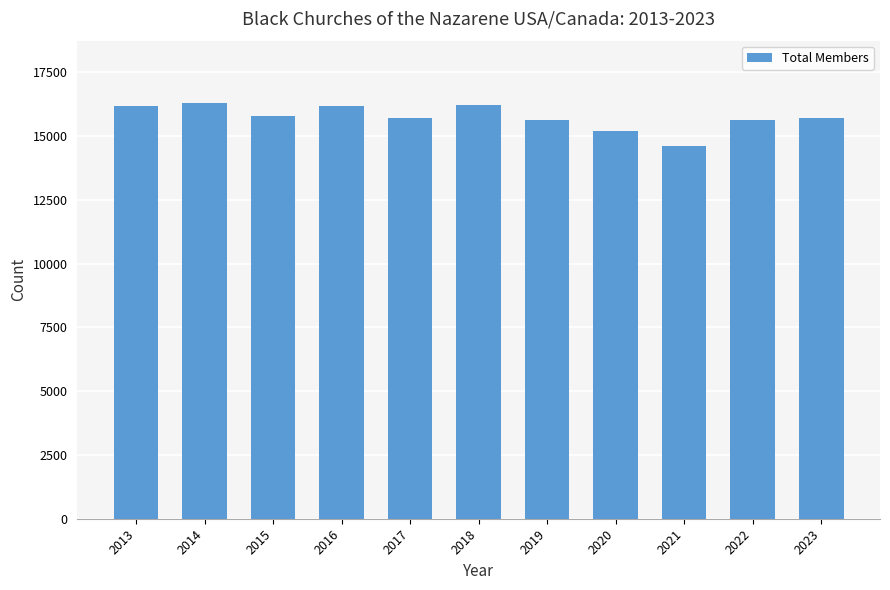

Is it true that the value at 2019 is 27522?

False